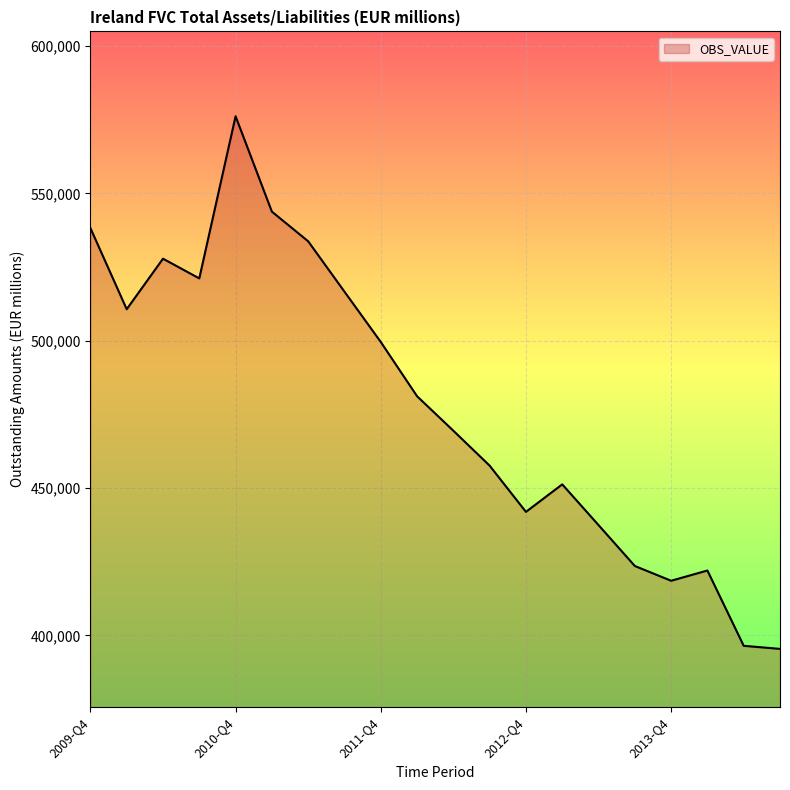

What is the greatest value displayed?

576141